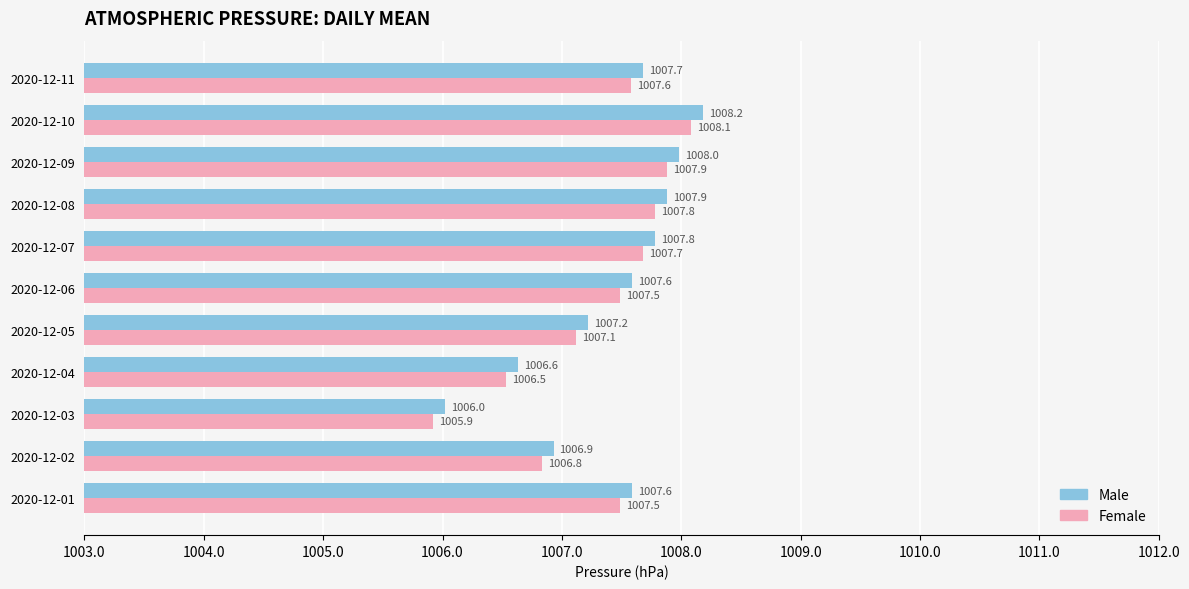

List the series in order of their overall mean, lowest first.

Female, Male